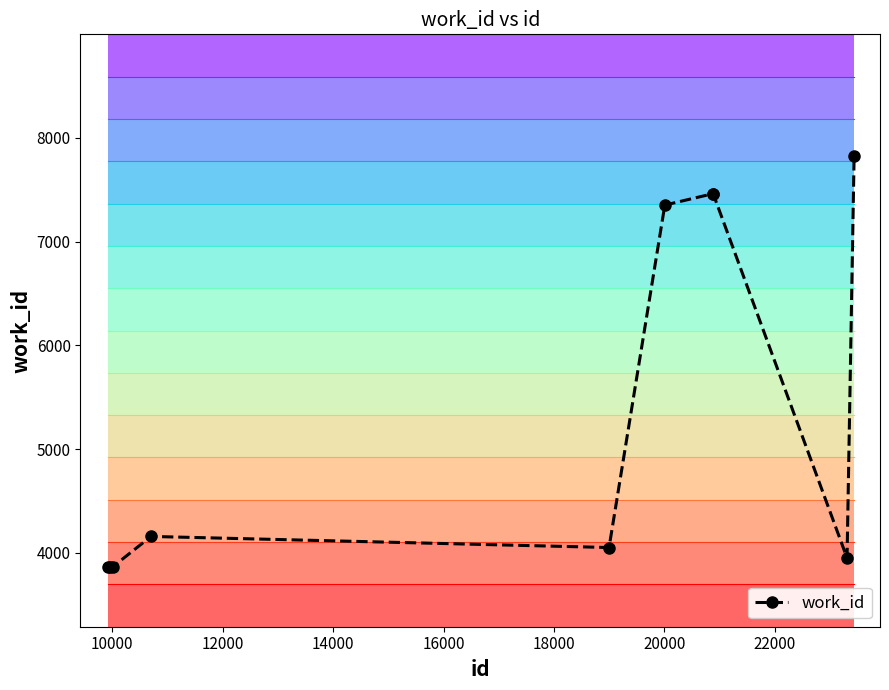

How many values in the work_id series are below 4157?

5